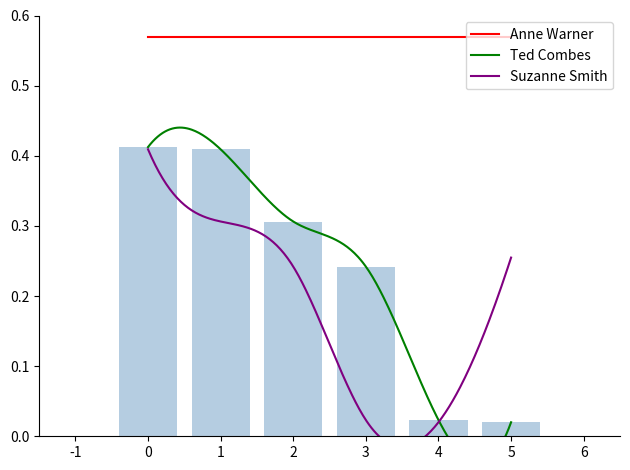

Where is the data nearest to the value 0?

5